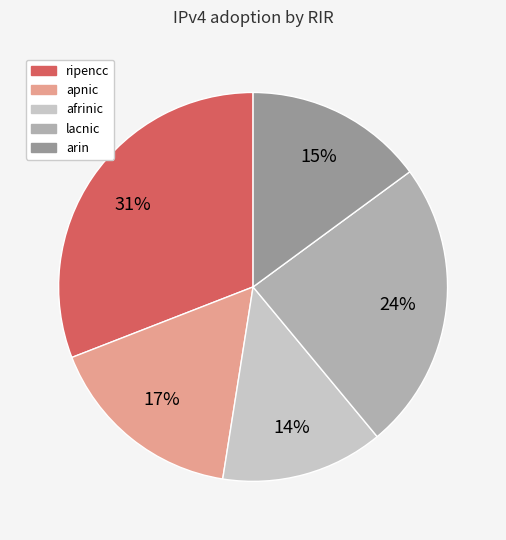

How many slices are in this pie chart?

5